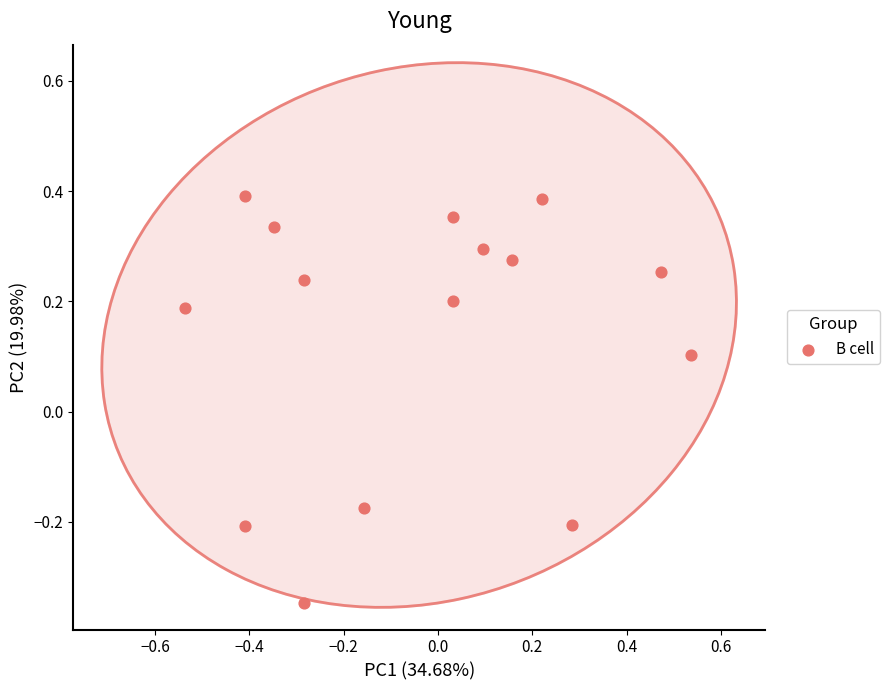

What is the range of Y values (max minus min)?

0.7